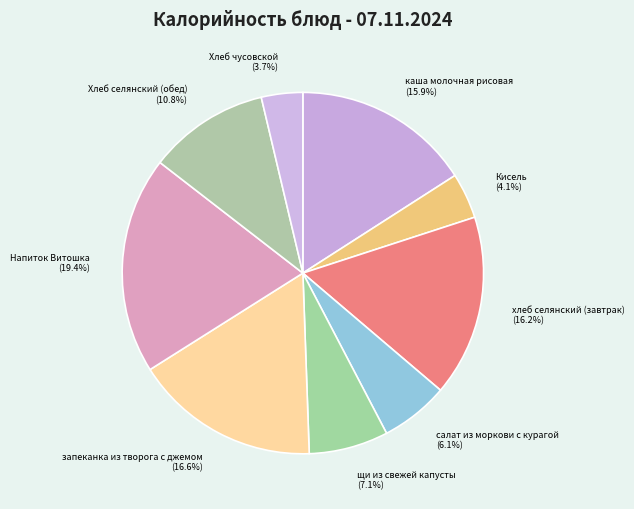

Does any single category account for the majority?

No